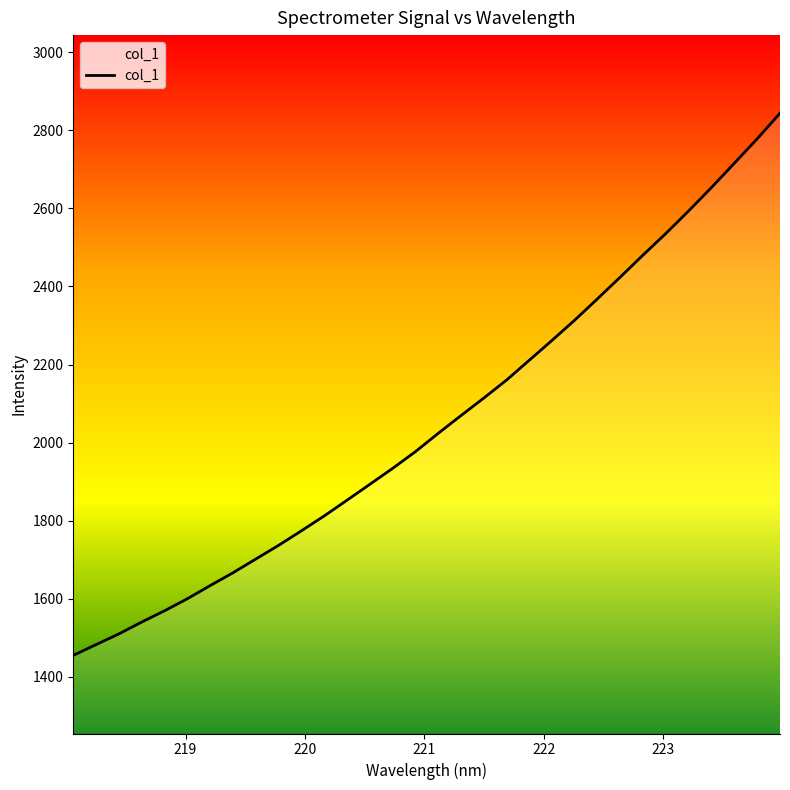

Does the chart display data point markers on the line(s)?

No